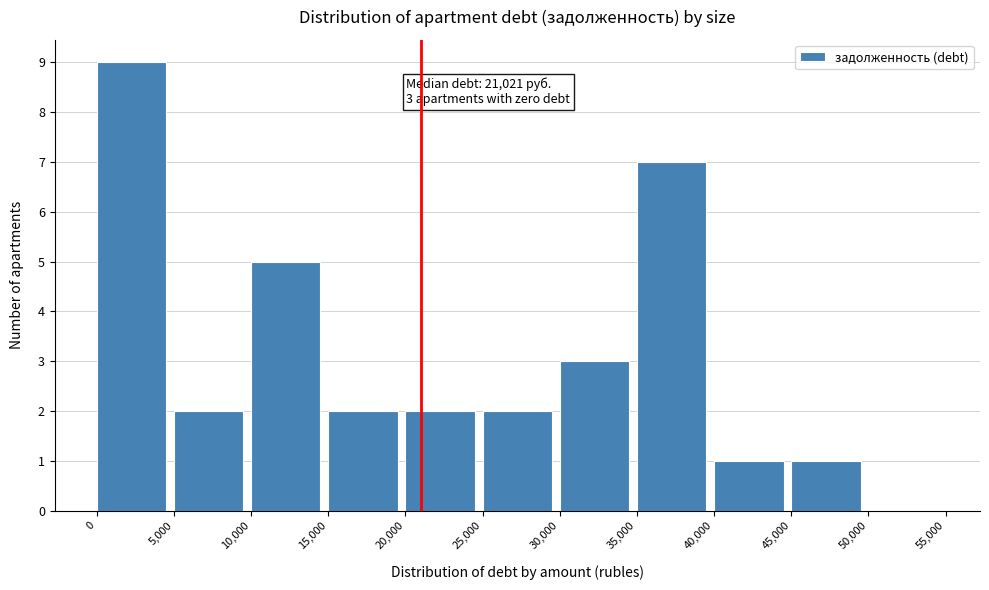

Over which range of the x-axis is the bar tallest?

0 to 5,000